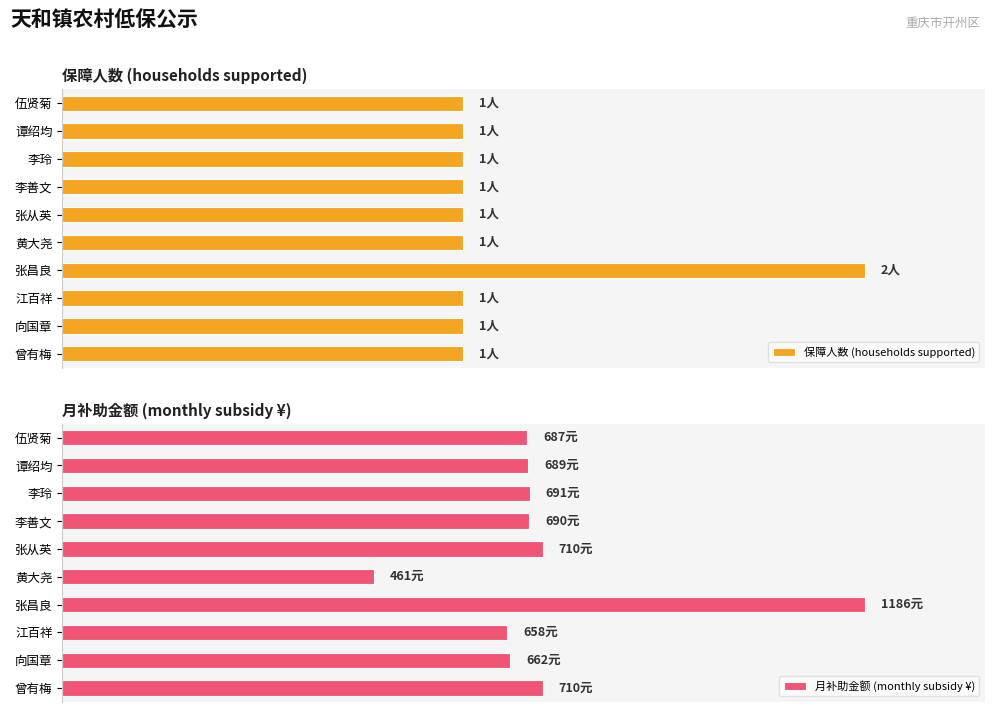

What are all the series names shown in the legend?

保障人数 (households supported), 月补助金额 (monthly subsidy ¥)